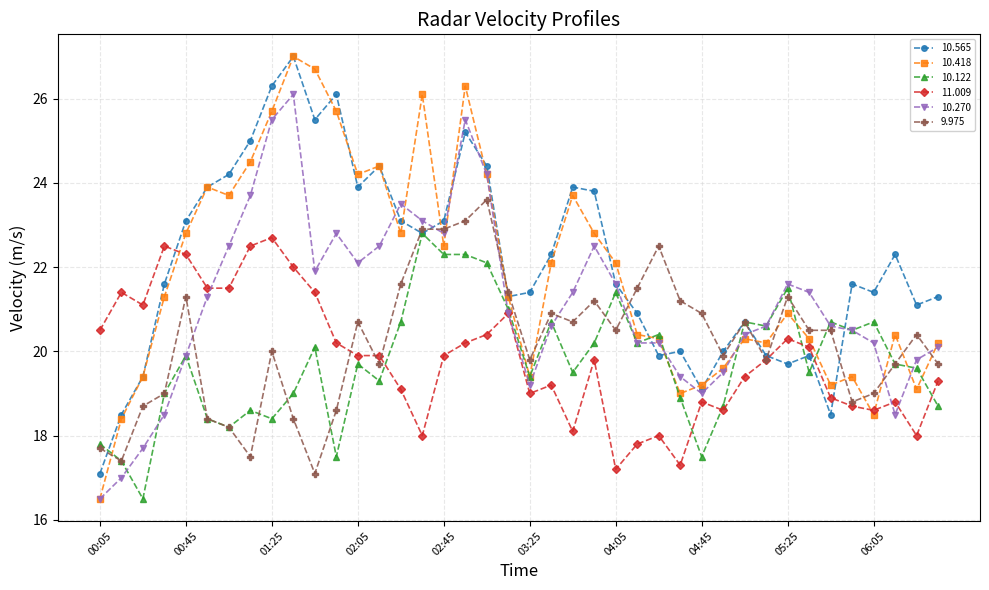

Which series has the largest range (max minus min)?

10.418